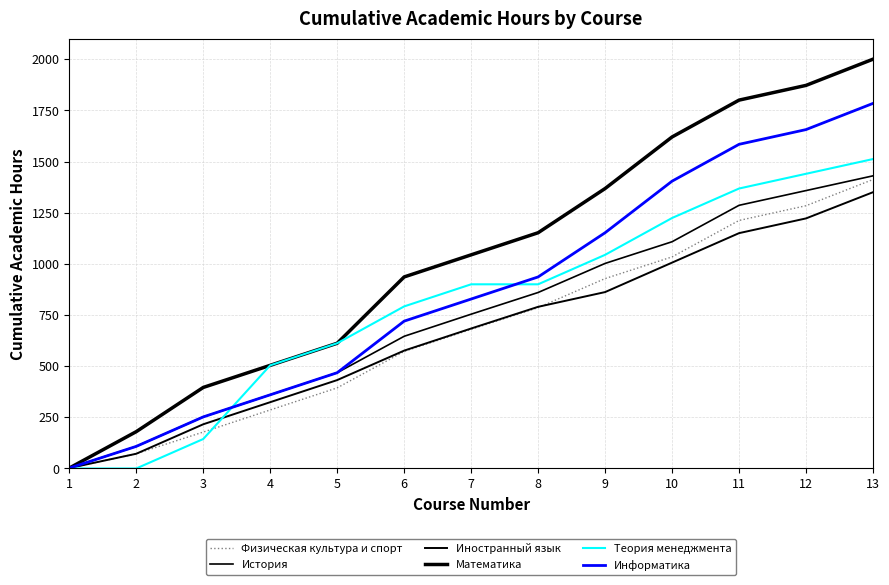

True or false: Информатика has a value of 1404 at 10.

True